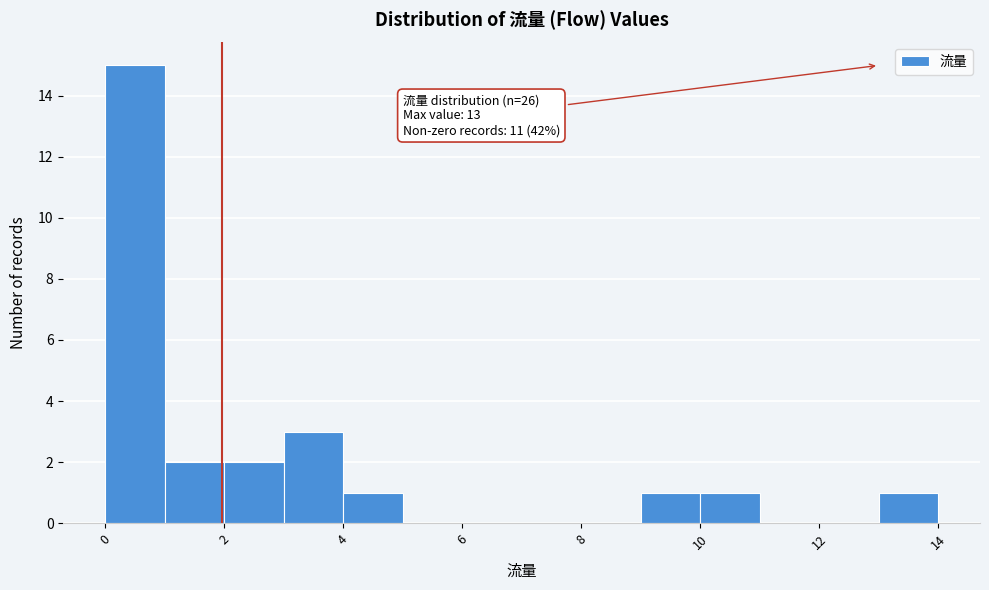

Which range on the x-axis has the tallest bar?

0 to 1